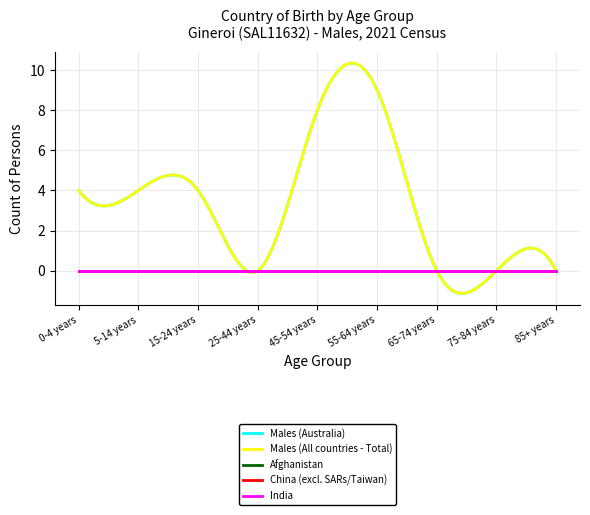

What is the total value across all series at 55-64 years?

18